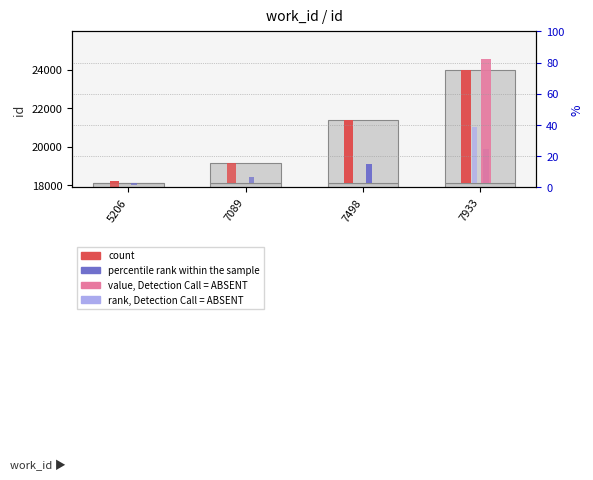

Count the number of categories in the chart.

4